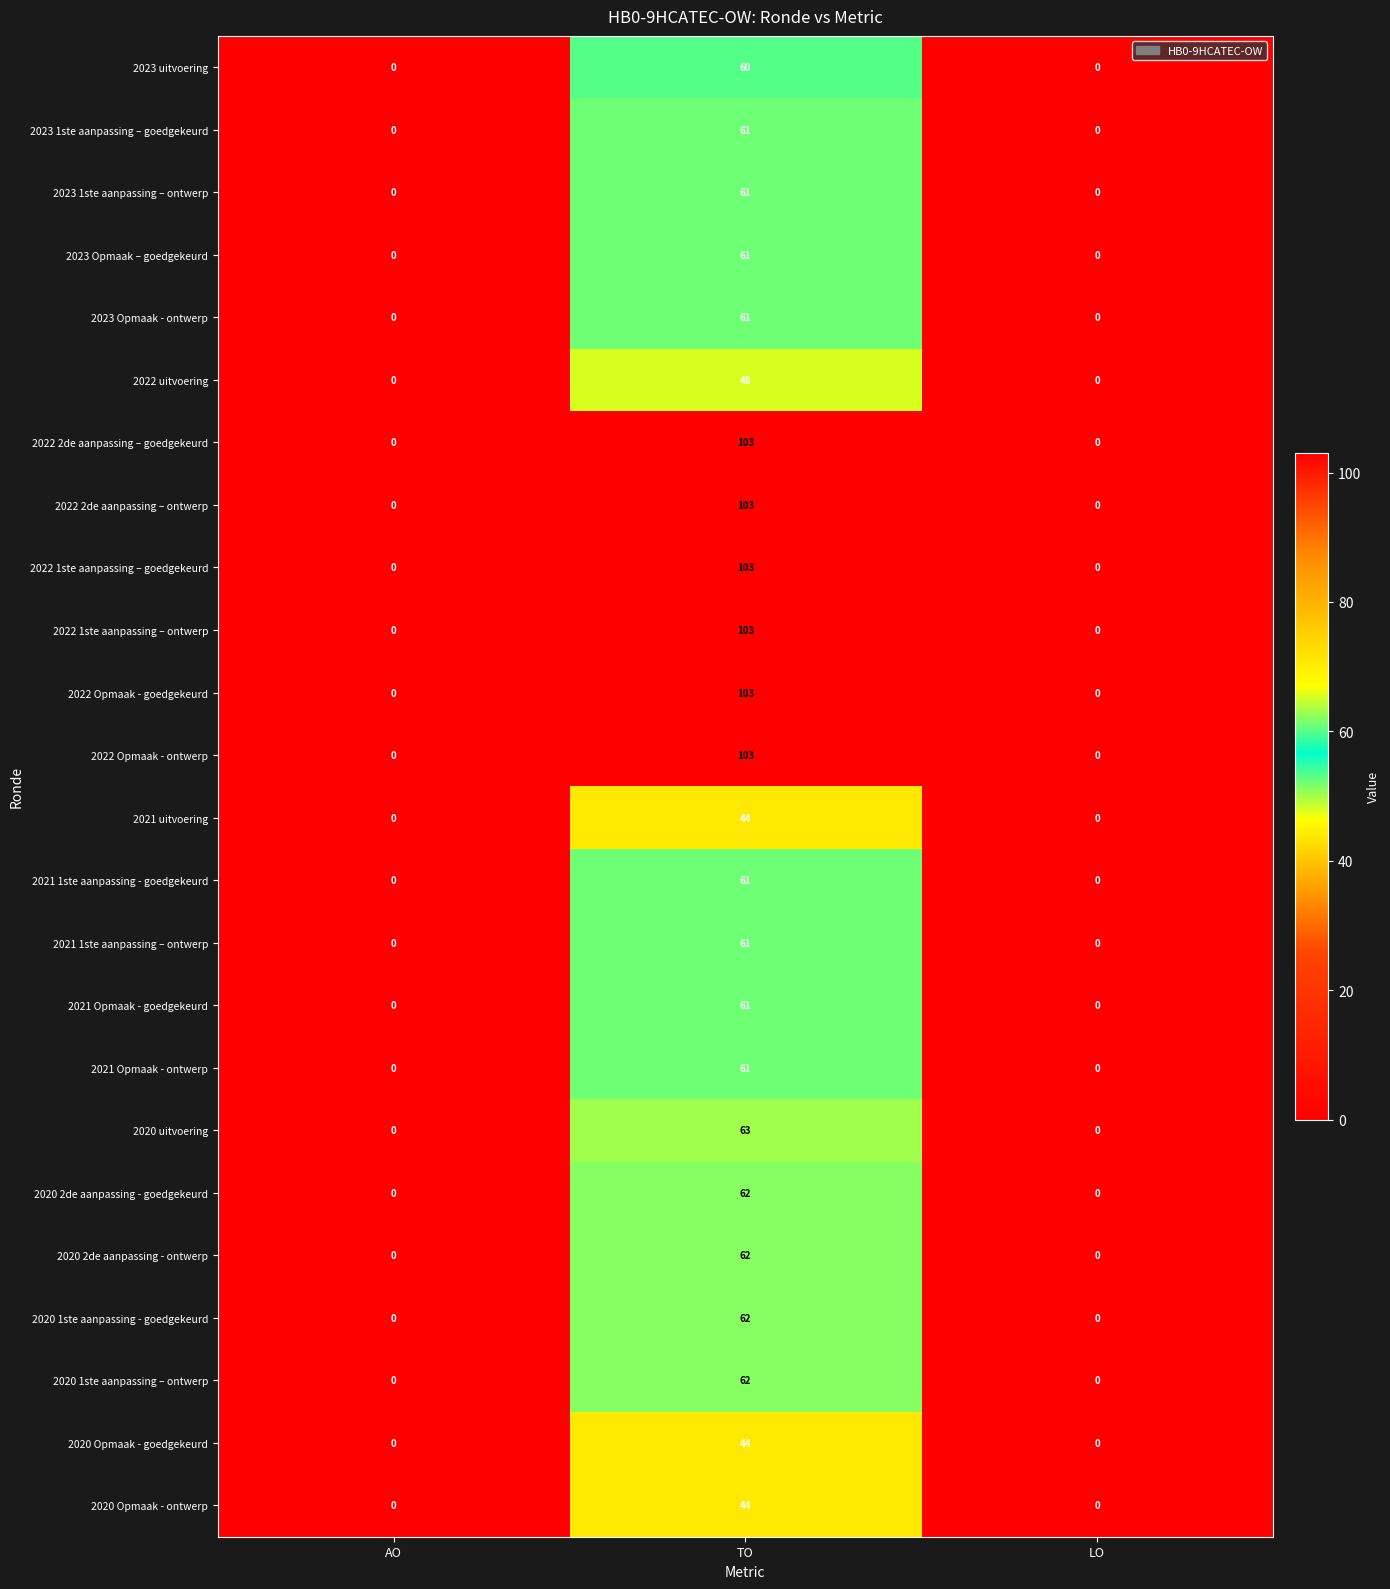

The value of 2021 uitvoering at LO is 0. True or false?

True